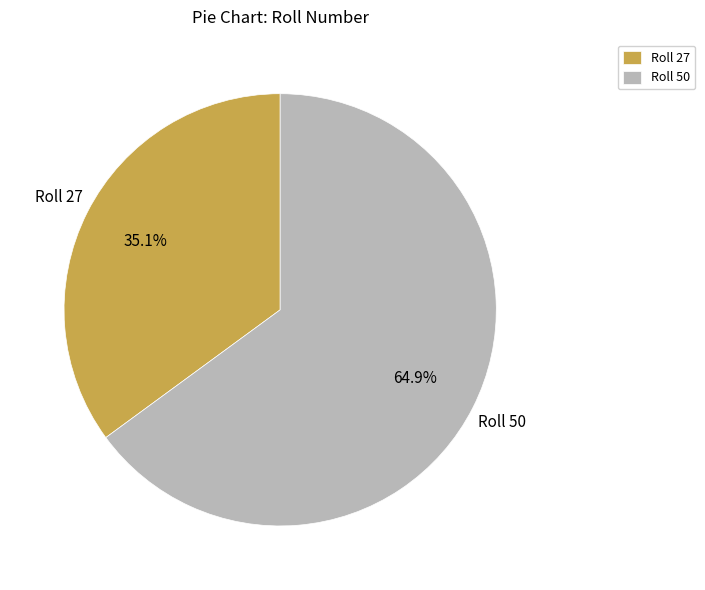

How much of the chart is everything except Roll 27?

64.9%